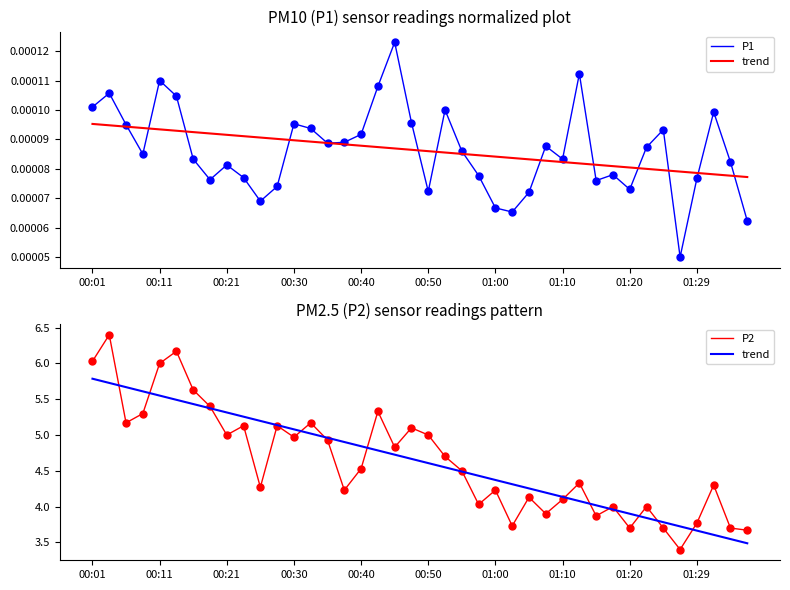

True or false: P2 and P1 cross at least once.

False